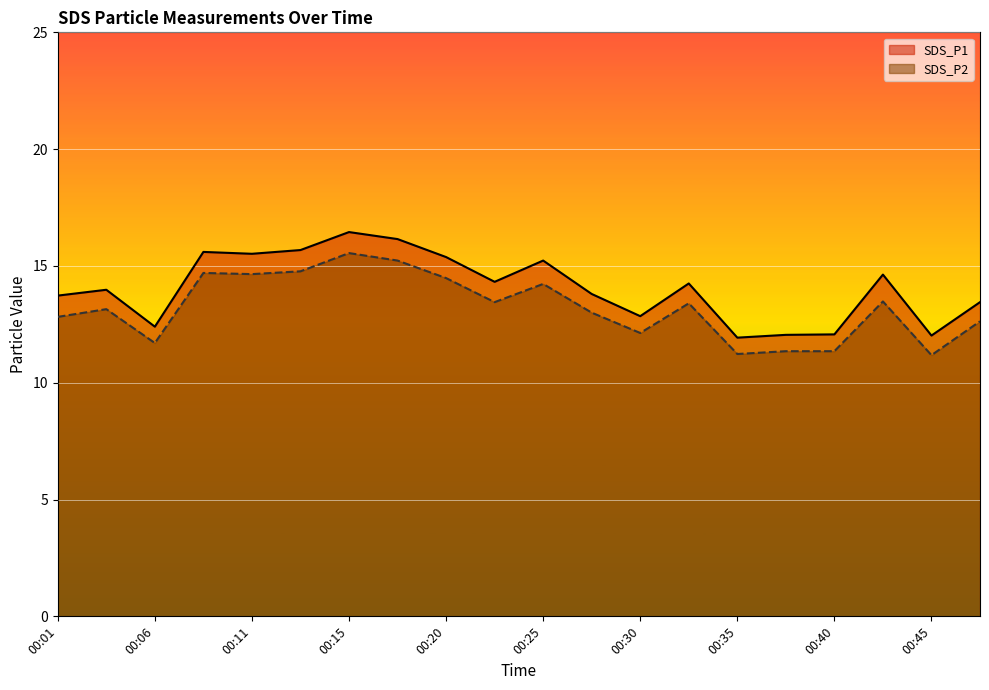

Read the SDS_P2 value at 00:13.

14.8